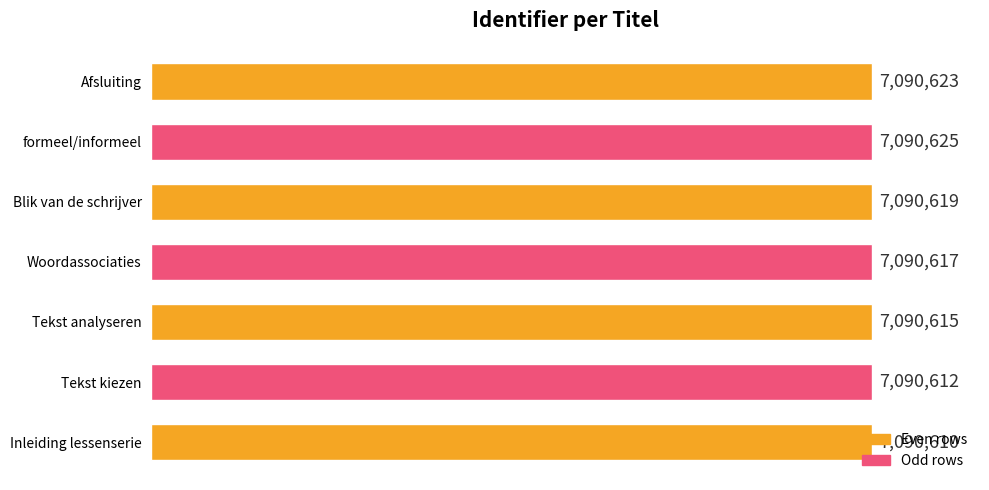

Rank the categories by value from lowest to highest.

Inleiding lessenserie, Tekst kiezen, Tekst analyseren, Woordassociaties, Blik van de schrijver, Afsluiting, formeel/informeel